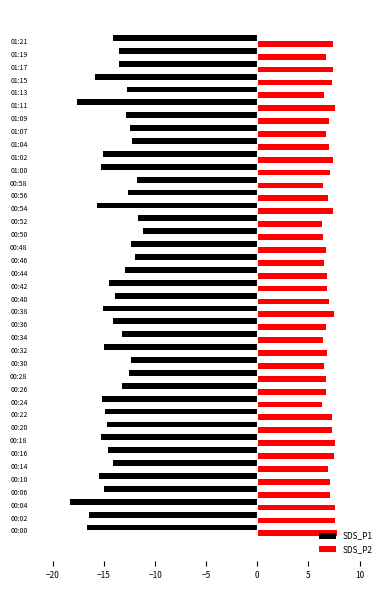

The SDS_P1 series shows -14.1 at 00:14. True or false?

True